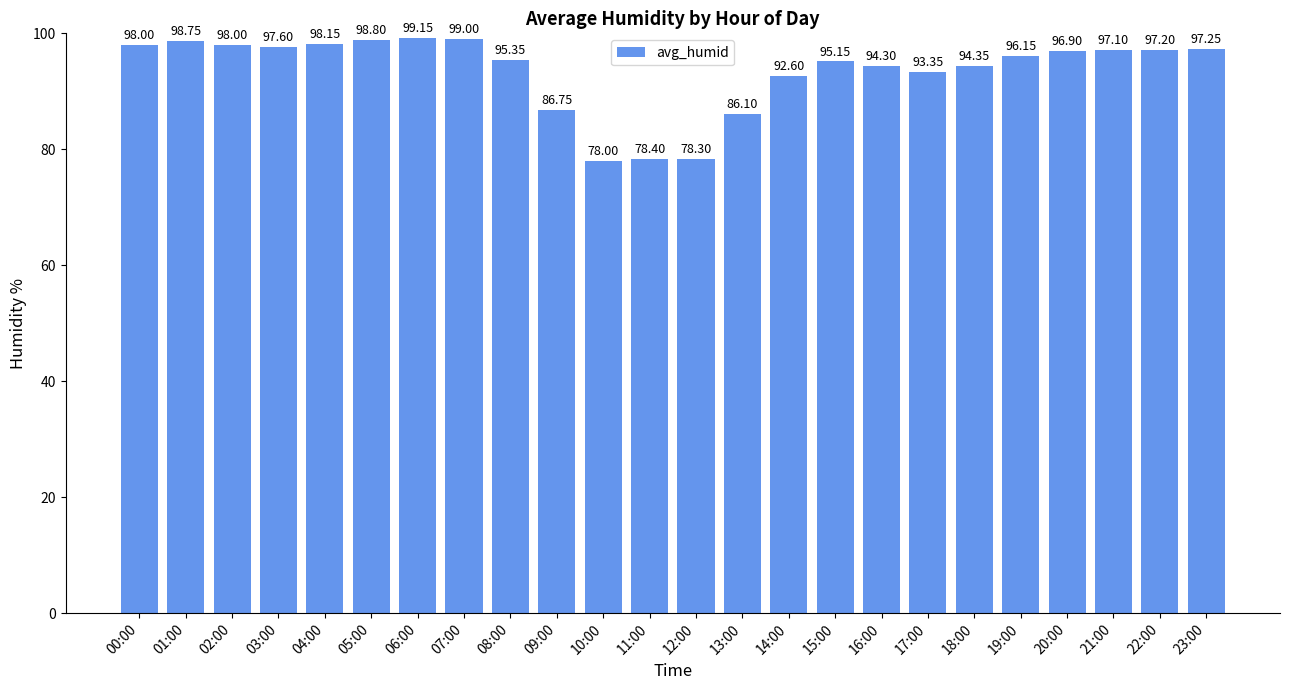

What is the sum of the values at 02:00 and 13:00?

184.1